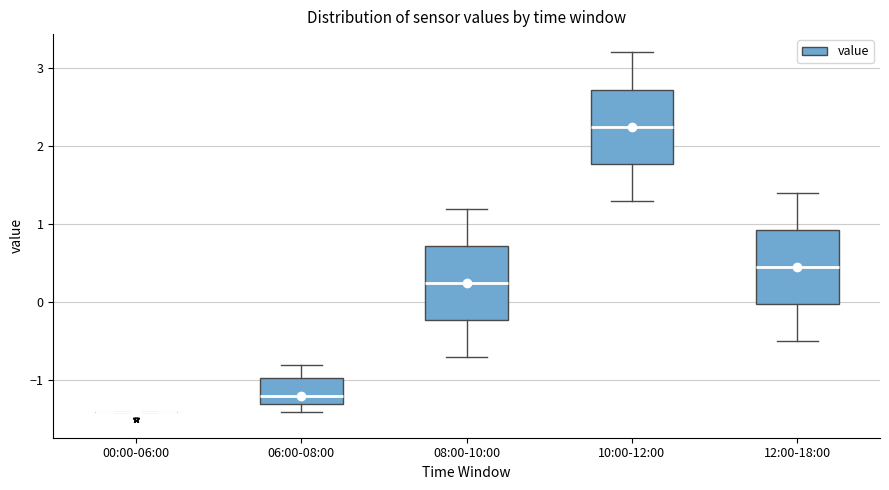

Reading left to right, read every box against the y-axis: the position of its median line, the range the box covers, and the ends of its whiskers. The values are not printed on the chart, so give them approximately, as read against the axis.

00:00-06:00: box collapsed to a line at -1.4, whiskers -1.4 to -1.4
06:00-08:00: median -1.2, box -1.3 to -1.0, whiskers -1.4 to -0.8
08:00-10:00: median 0.3, box -0.2 to 0.7, whiskers -0.7 to 1.2
10:00-12:00: median 2.3, box 1.8 to 2.7, whiskers 1.3 to 3.2
12:00-18:00: median 0.5, box 0.0 to 0.9, whiskers -0.5 to 1.4